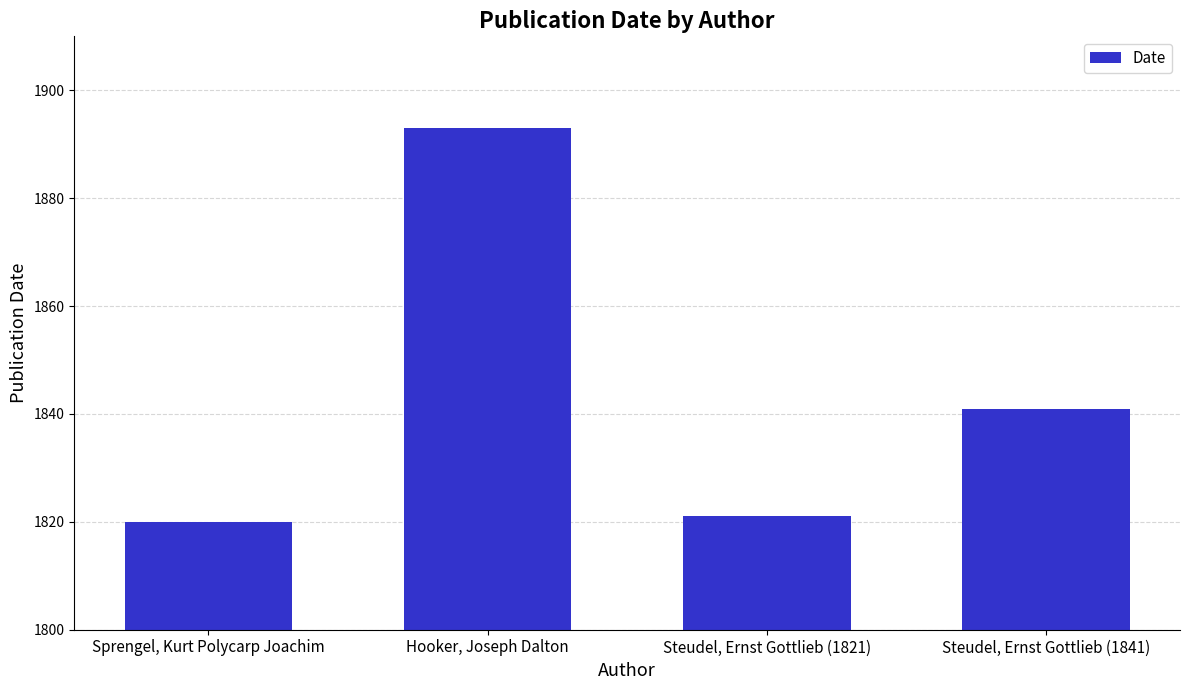

Rank the categories by value from highest to lowest.

Hooker, Joseph Dalton, Steudel, Ernst Gottlieb (1841), Steudel, Ernst Gottlieb (1821), Sprengel, Kurt Polycarp Joachim